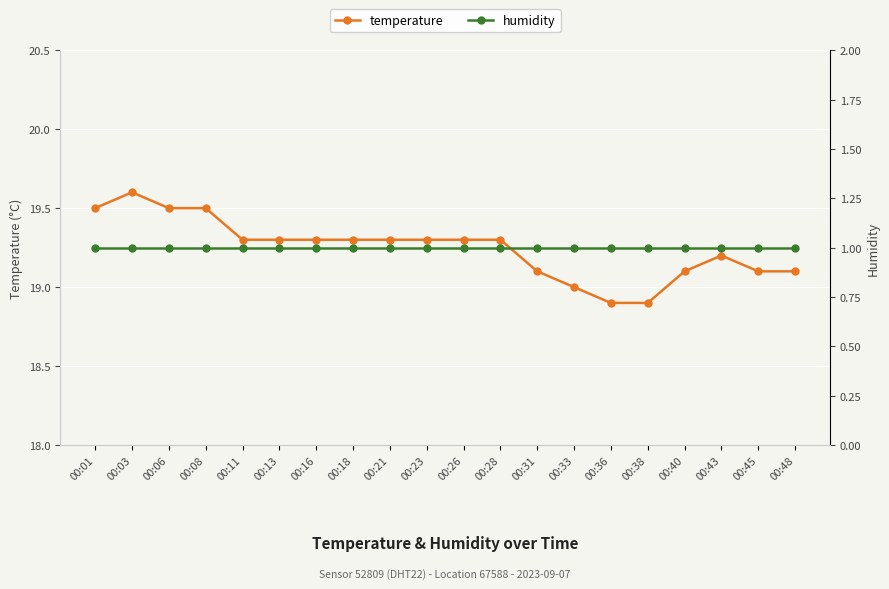

Reading left to right, transcribe all the data shown in this chart.

temperature: 00:01=19.5	00:03=19.6	00:06=19.5	00:08=19.5	00:11=19.3	00:13=19.3	00:16=19.3	00:18=19.3	00:21=19.3	00:23=19.3	00:26=19.3	00:28=19.3	00:31=19.1	00:33=19.0	00:36=18.9	00:38=18.9	00:40=19.1	00:43=19.2	00:45=19.1	00:48=19.1
humidity: 00:01=1.0	00:03=1.0	00:06=1.0	00:08=1.0	00:11=1.0	00:13=1.0	00:16=1.0	00:18=1.0	00:21=1.0	00:23=1.0	00:26=1.0	00:28=1.0	00:31=1.0	00:33=1.0	00:36=1.0	00:38=1.0	00:40=1.0	00:43=1.0	00:45=1.0	00:48=1.0